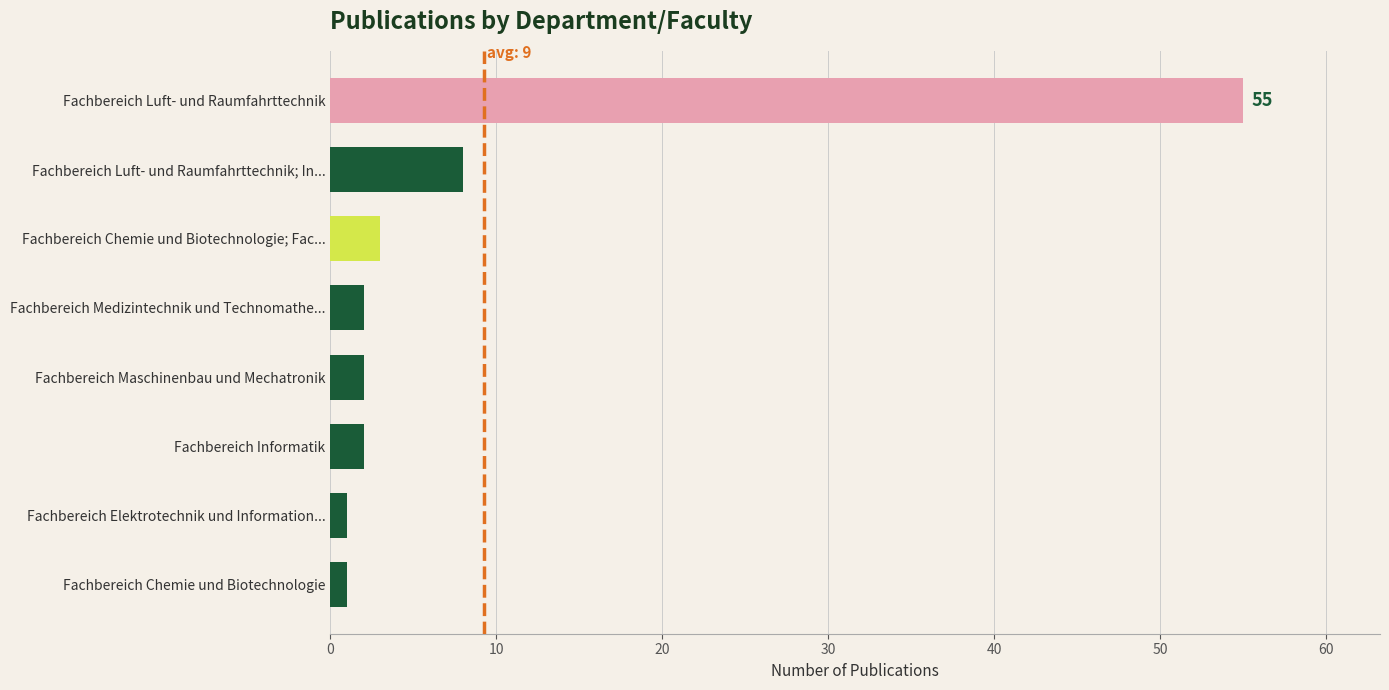

Reading bottom to top, list all the values displayed in this chart.

Fachbereich Chemie und Biotechnologie=1	Fachbereich Elektrotechnik und Information...=1	Fachbereich Informatik=2	Fachbereich Maschinenbau und Mechatronik=2	Fachbereich Medizintechnik und Technomathe...=2	Fachbereich Chemie und Biotechnologie; Fac...=3	Fachbereich Luft- und Raumfahrttechnik; In...=8	Fachbereich Luft- und Raumfahrttechnik=55